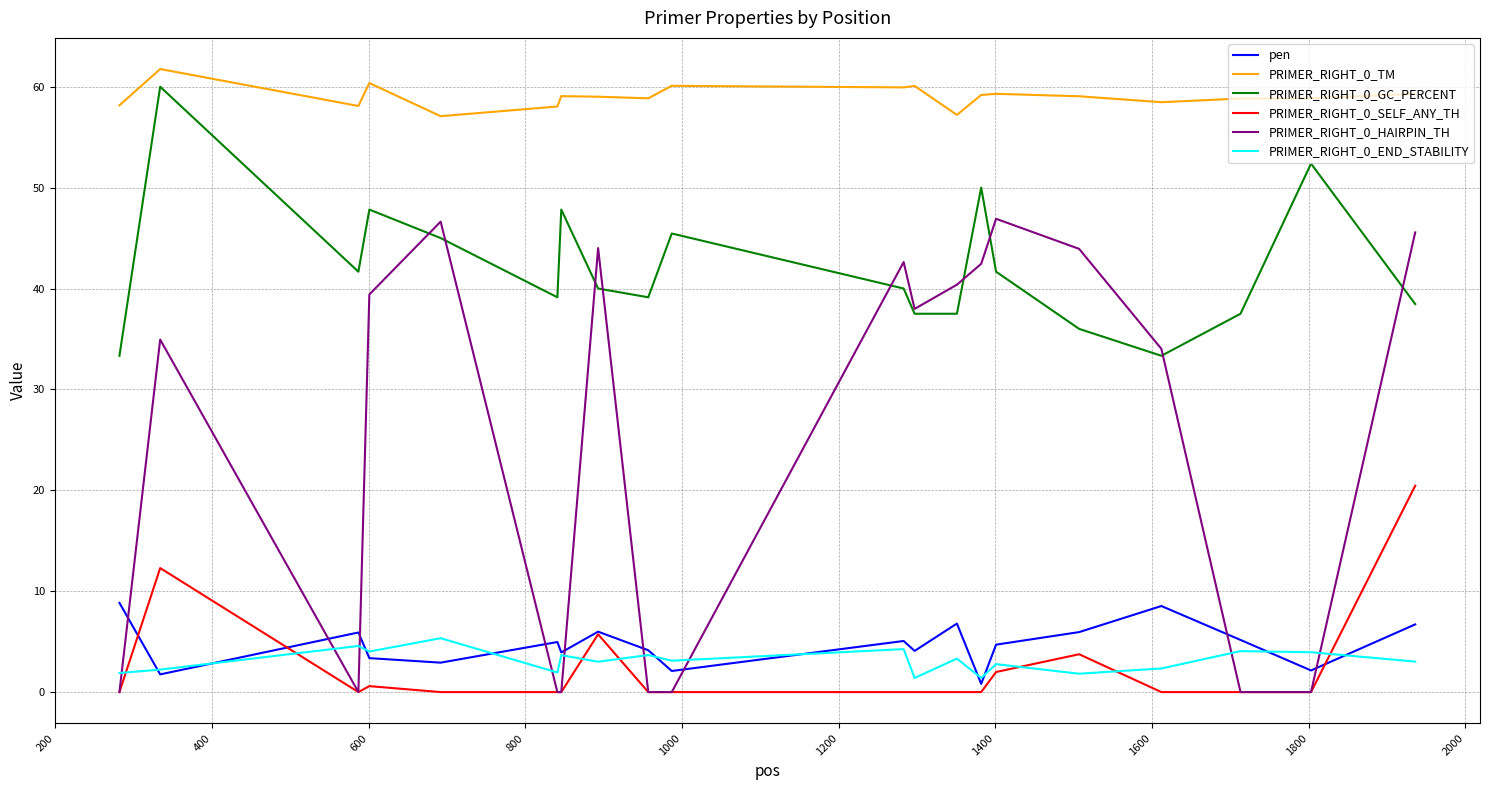

Which series has the largest total across all categories?

PRIMER_RIGHT_0_TM